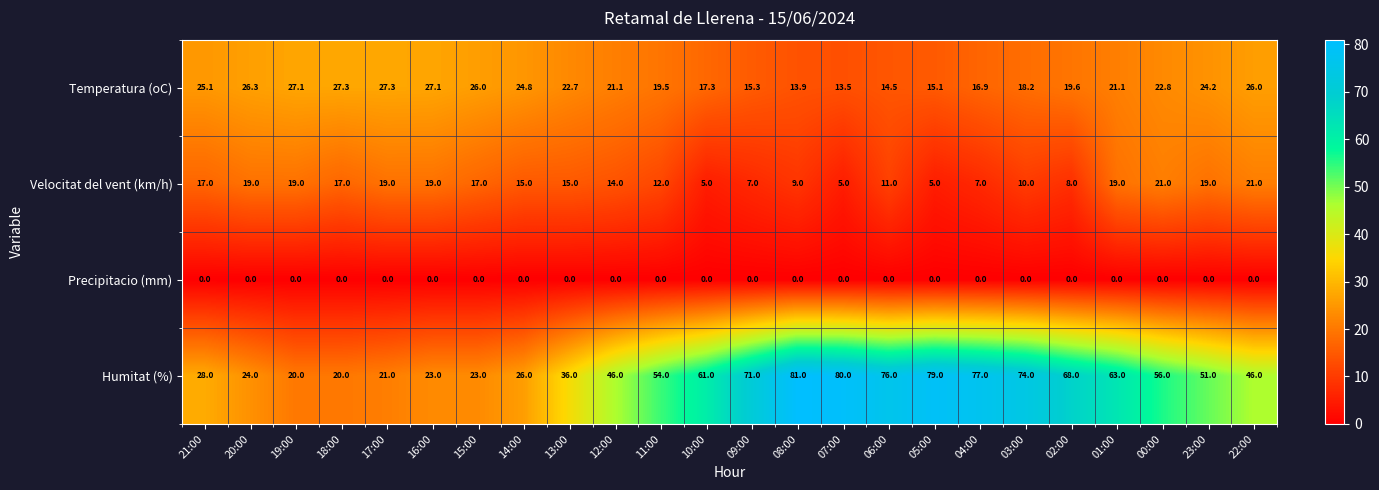

What is the difference between the Velocitat del vent (km/h) values at 17:00 and 09:00?

12.0